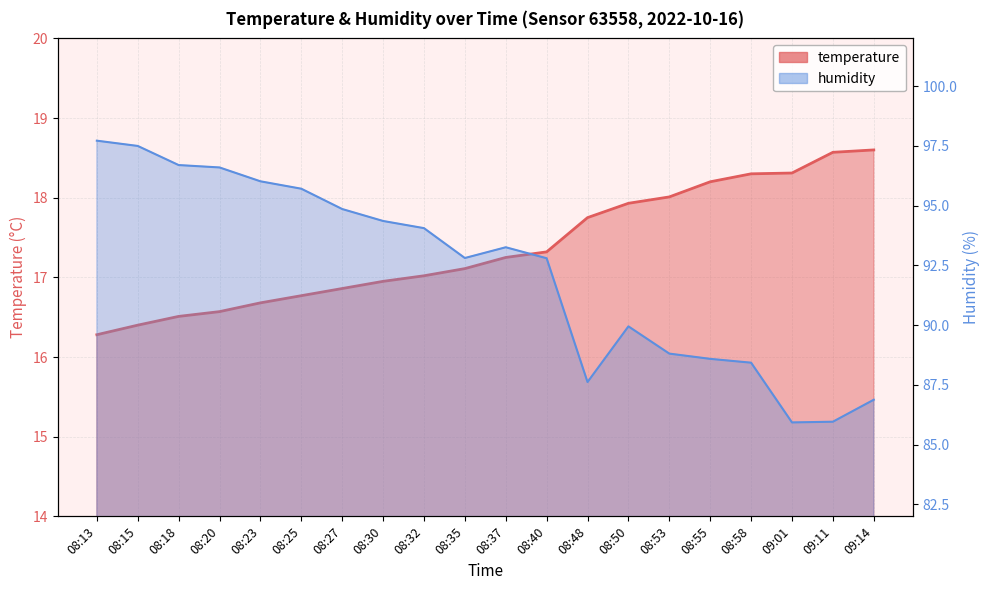

How many data points in humidity are less than 93?

10